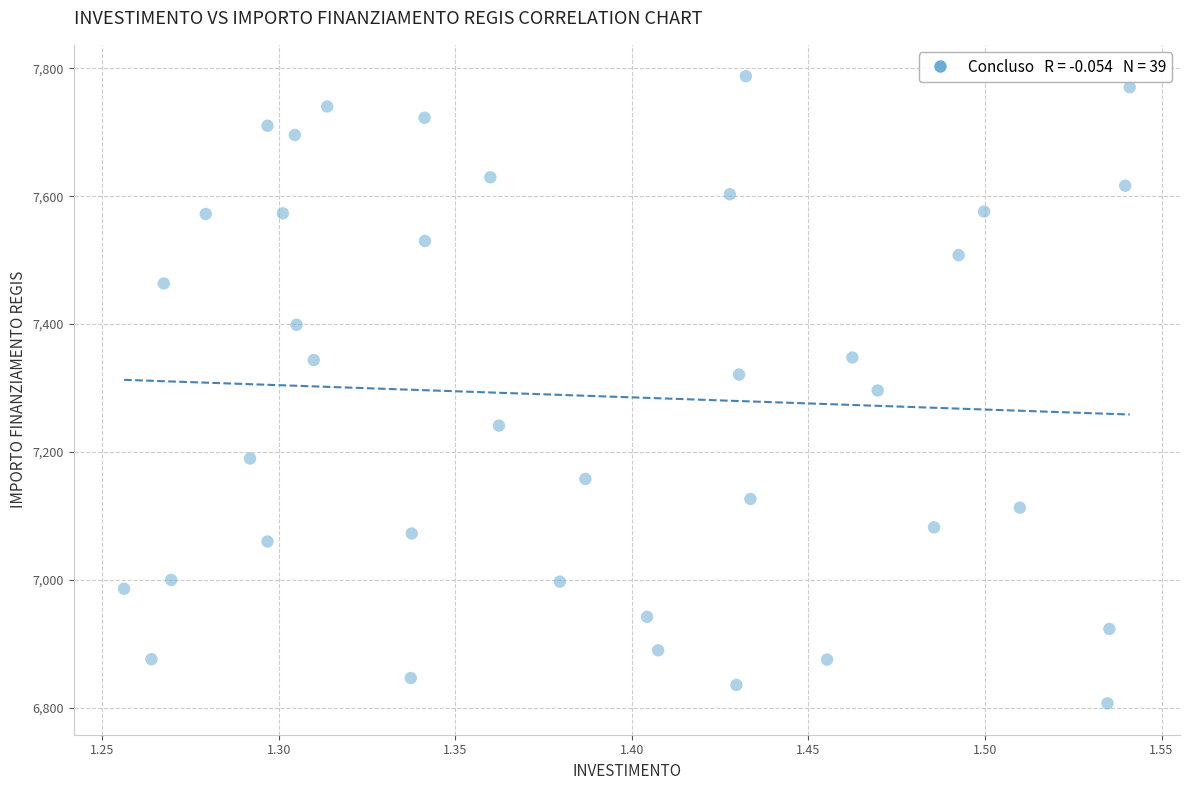

What is the range of Y values (max minus min)?

981.4